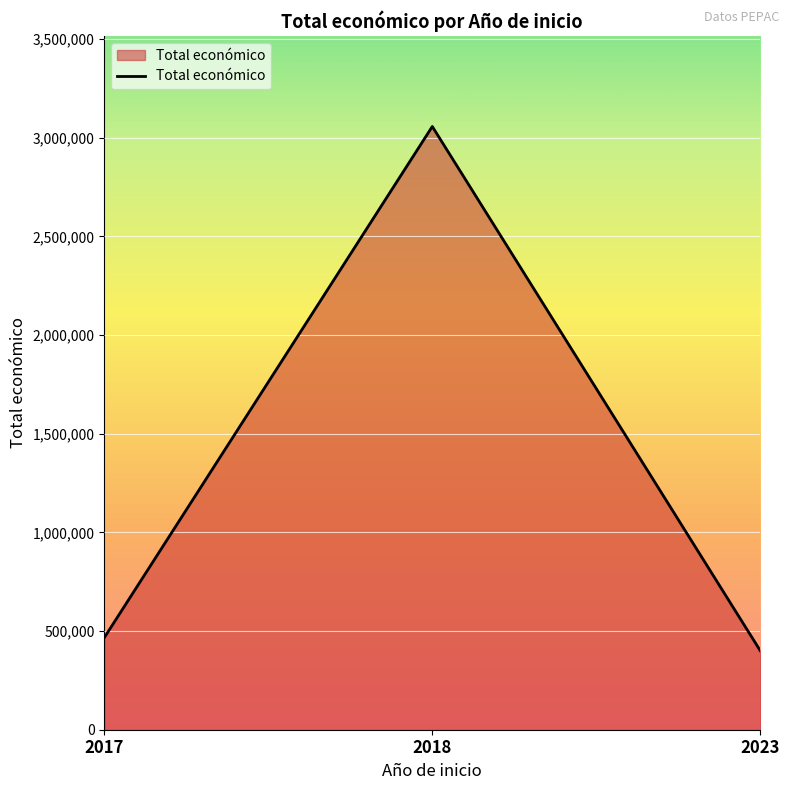

Reading right to left, transcribe all the data shown in this chart.

400000	3056512	466491